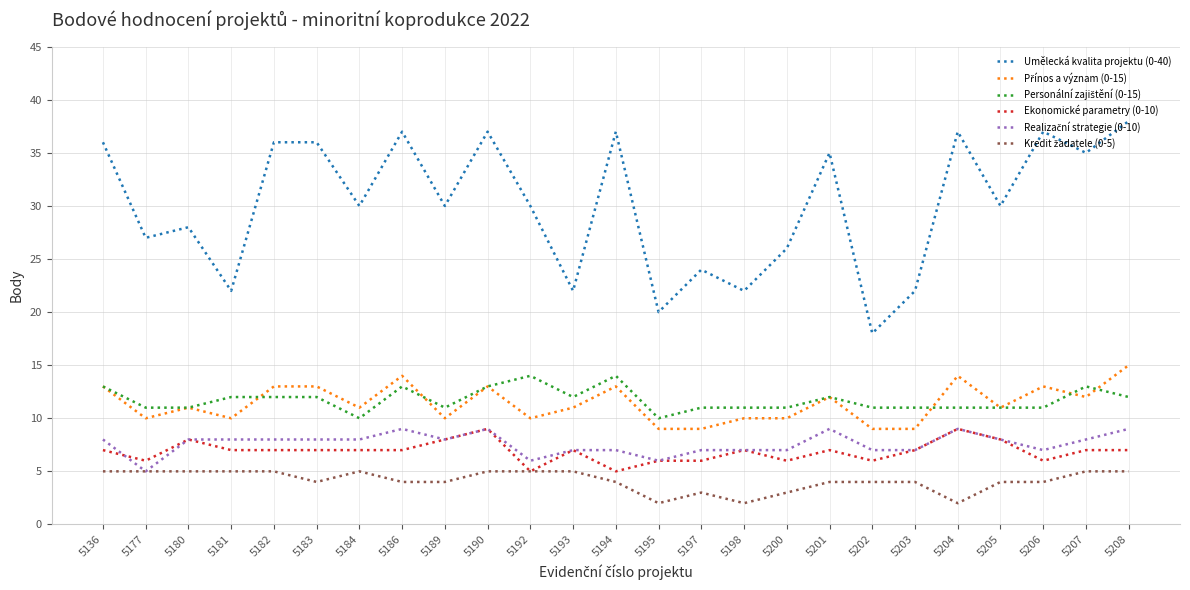

What is the maximum value for Ekonomické parametry (0-10)?

9